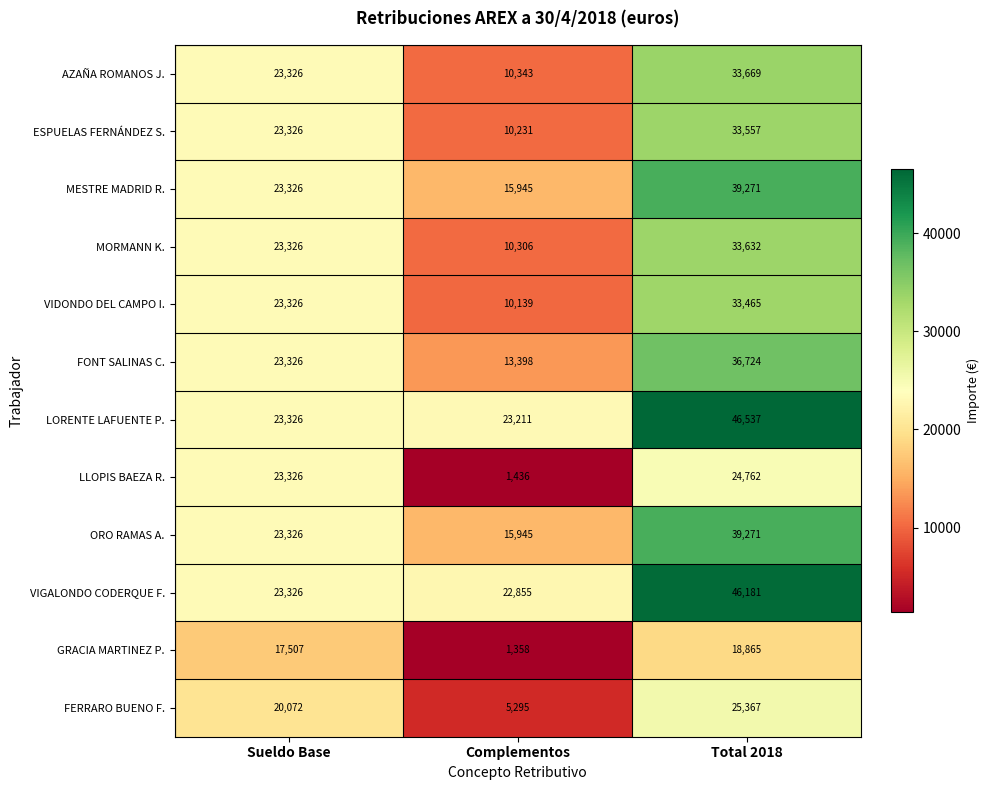

What is the difference between the highest and lowest values at Complementos?

21853